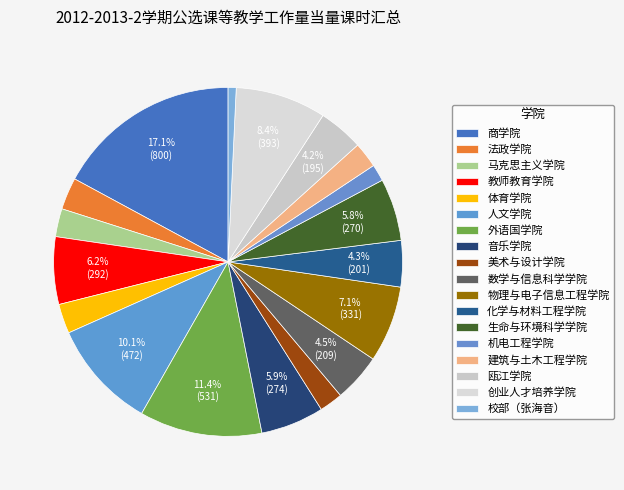

The 外语国学院 slice represents 11% of the pie. True or false?

True